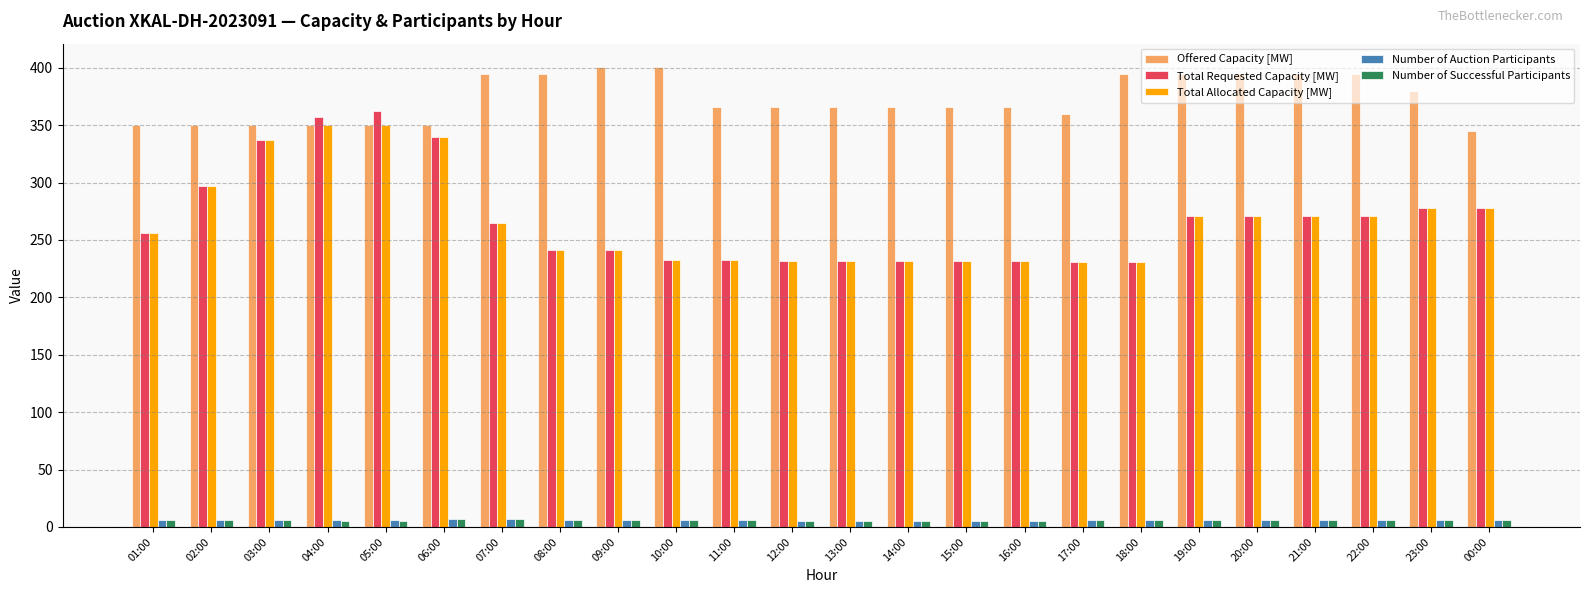

What is the label of the 17th bar from the left?

17:00